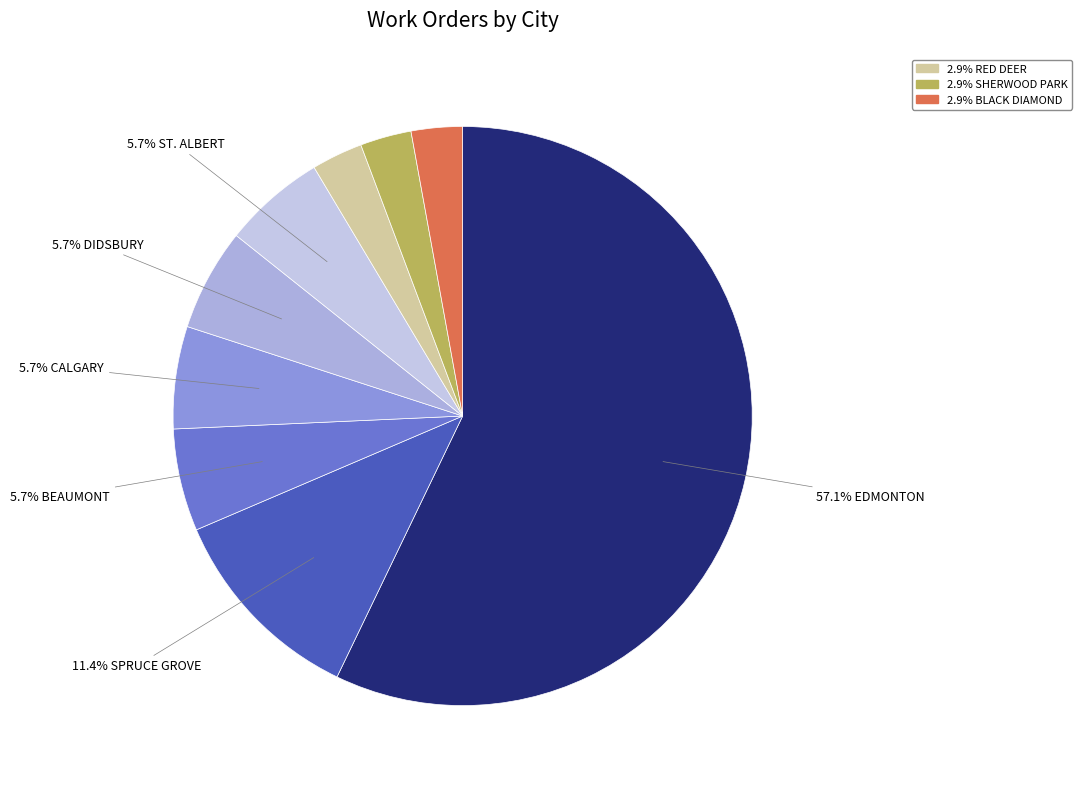

How many slices are in this pie chart?

9